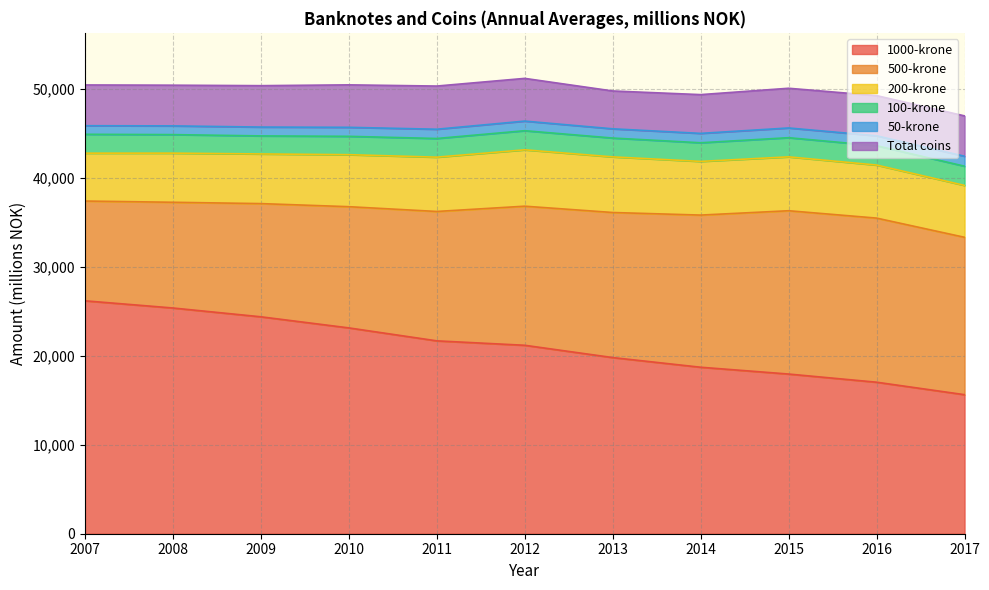

How many interior local peaks does the 50-krone series have?

1